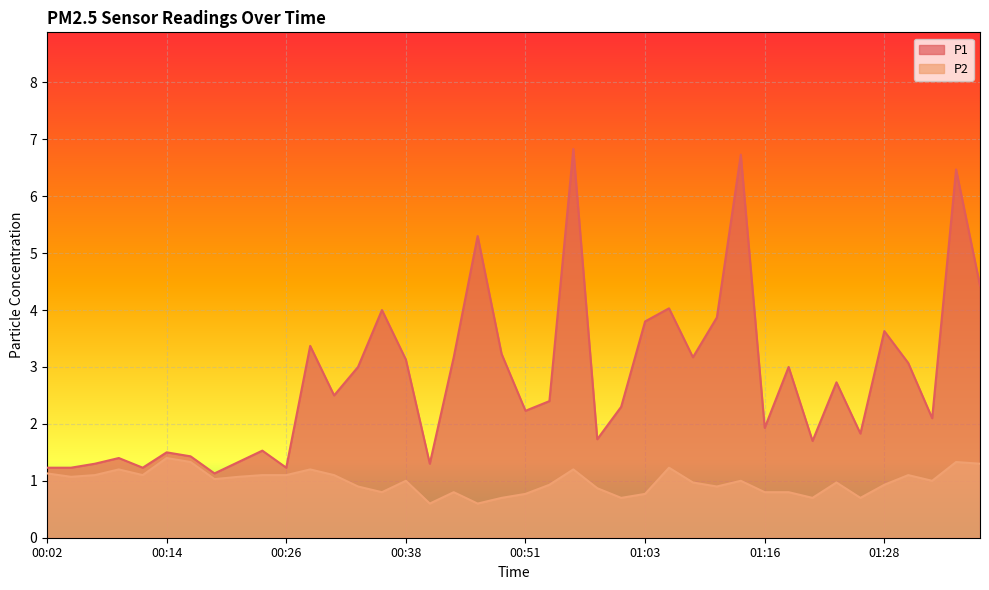

Between 00:46 and 01:30, which series saw the biggest shift?

P1